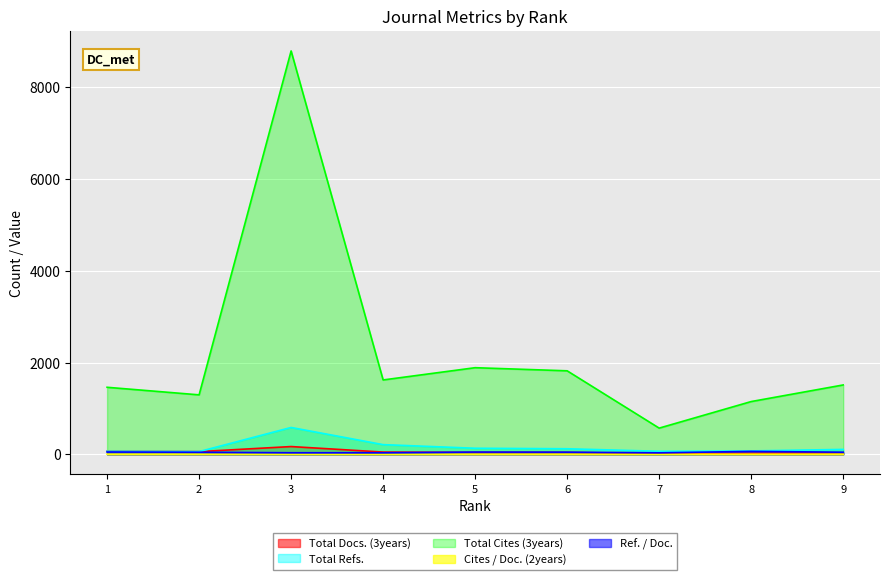

At which label does Cites / Doc. (2years) reach its peak?

3